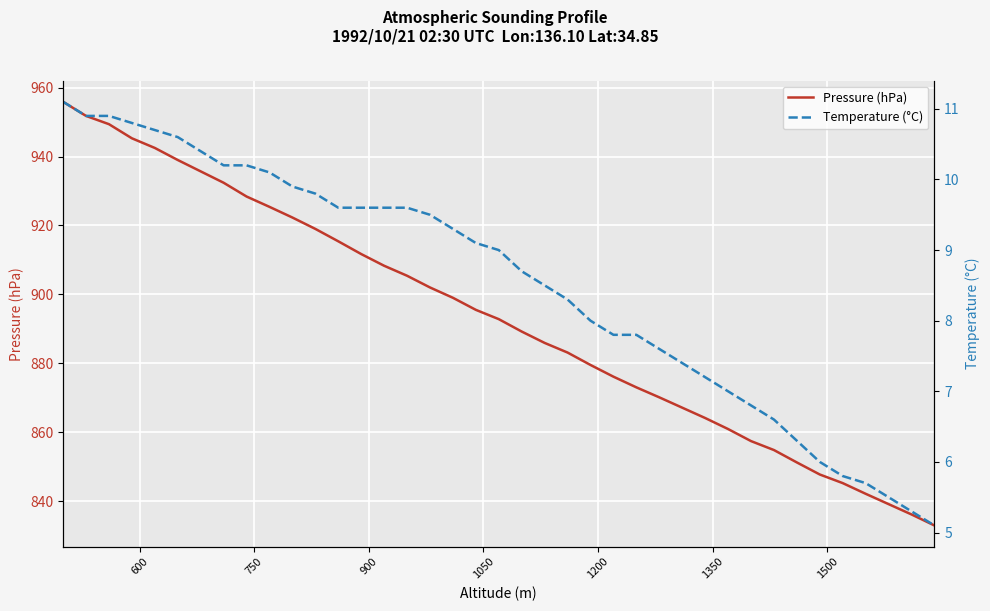

True or false: Pressure (hPa) and Temperature (°C) cross at least once.

False